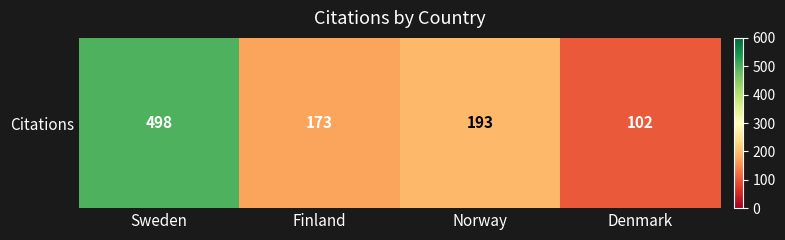

Where does the data first go above 193?

Sweden